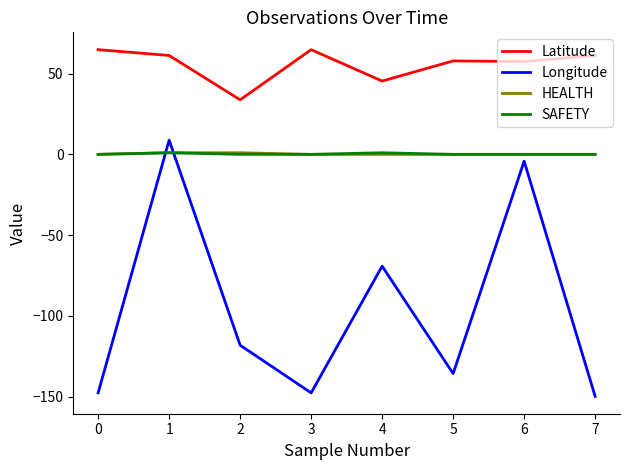

True or false: Latitude and Longitude cross at least once.

False